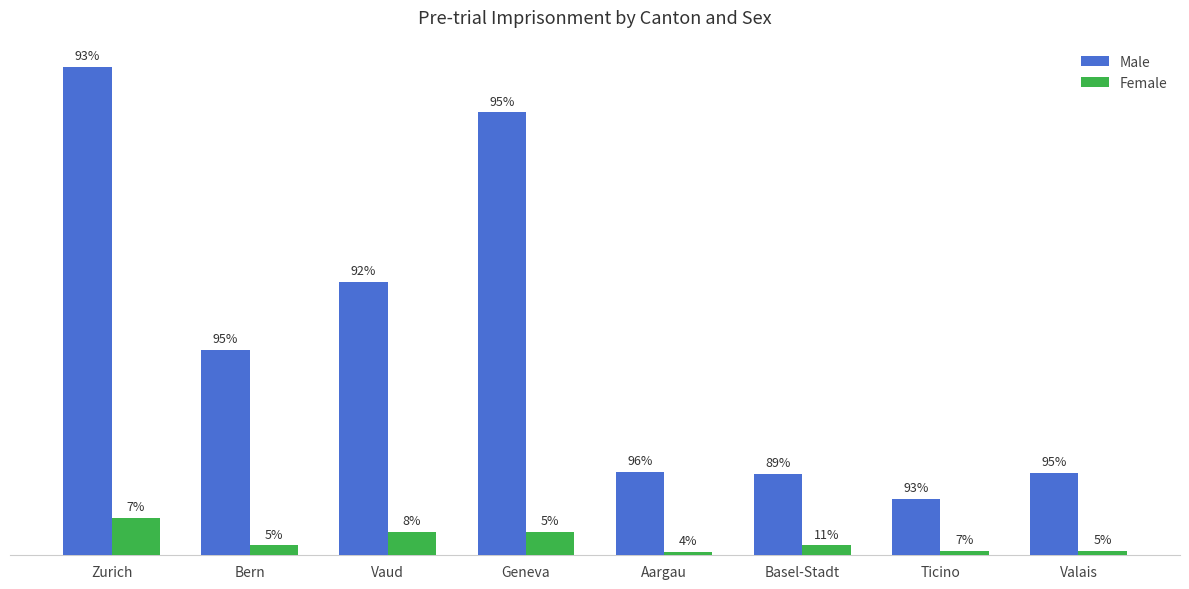

The value of Male at Basel-Stadt is 28. True or false?

False